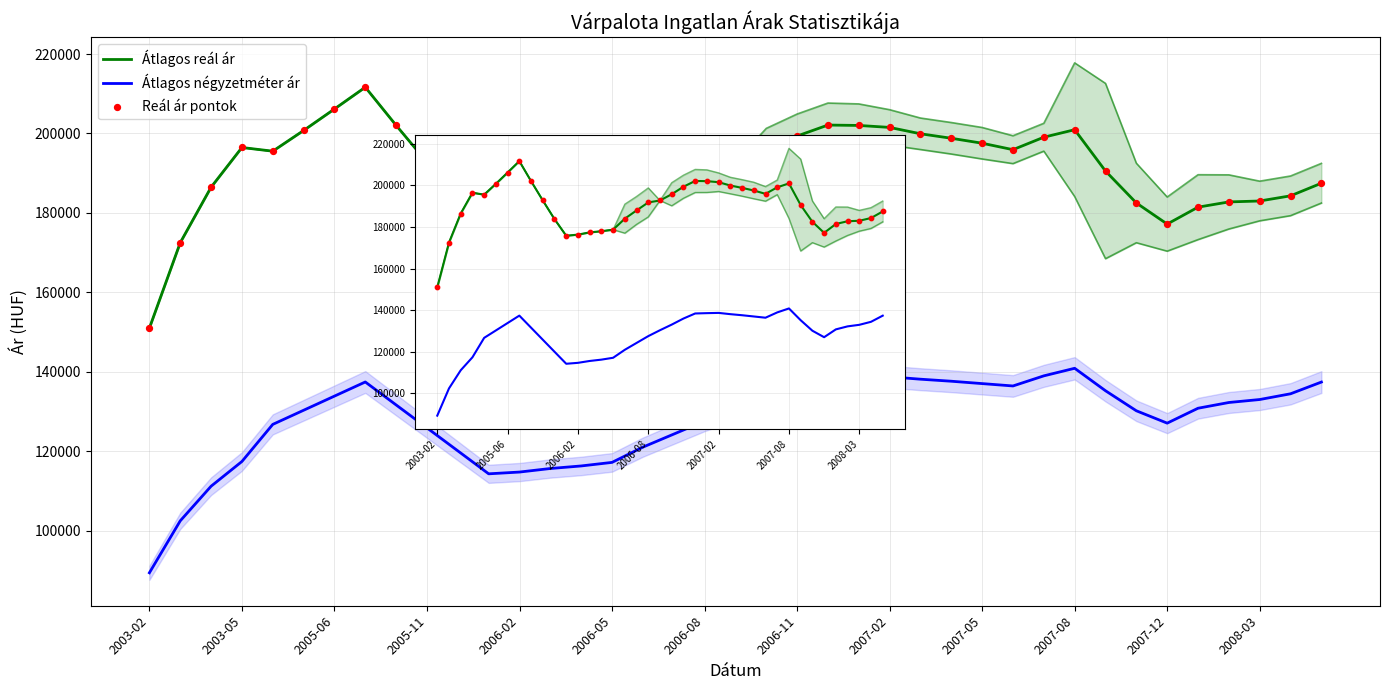

Which series has the largest total across all categories?

Átlagos reál ár